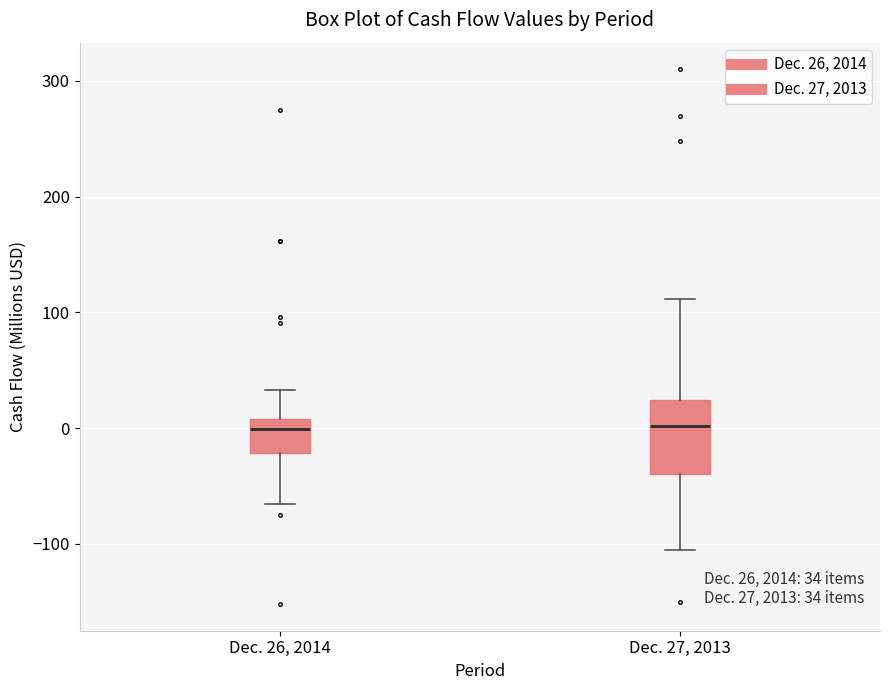

Comparing the boxes themselves (not the whiskers), which one is the tallest?

Dec. 27, 2013